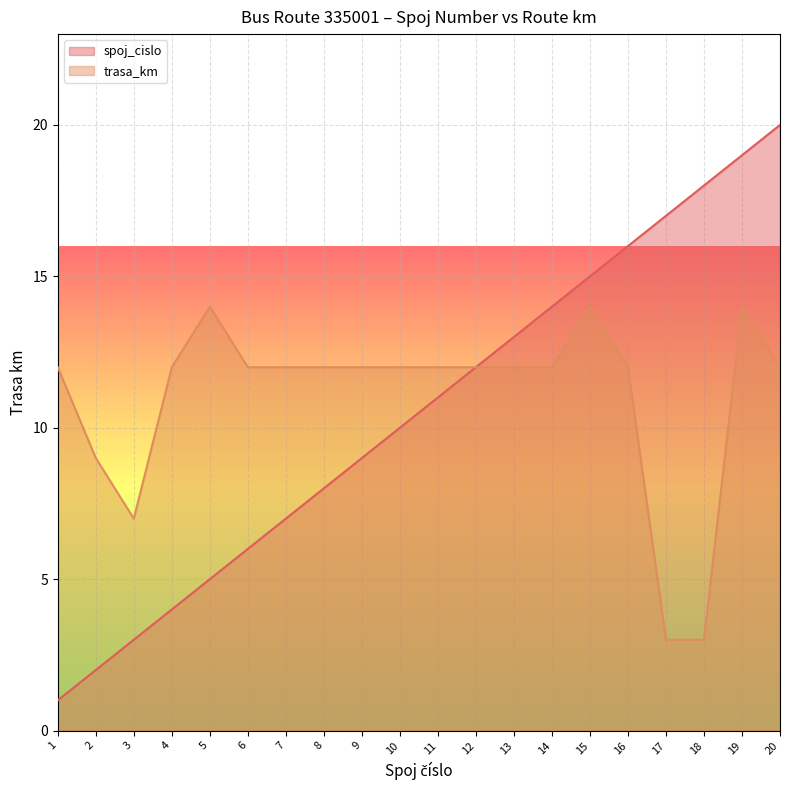

The value of trasa_km at 12 is 12. True or false?

True